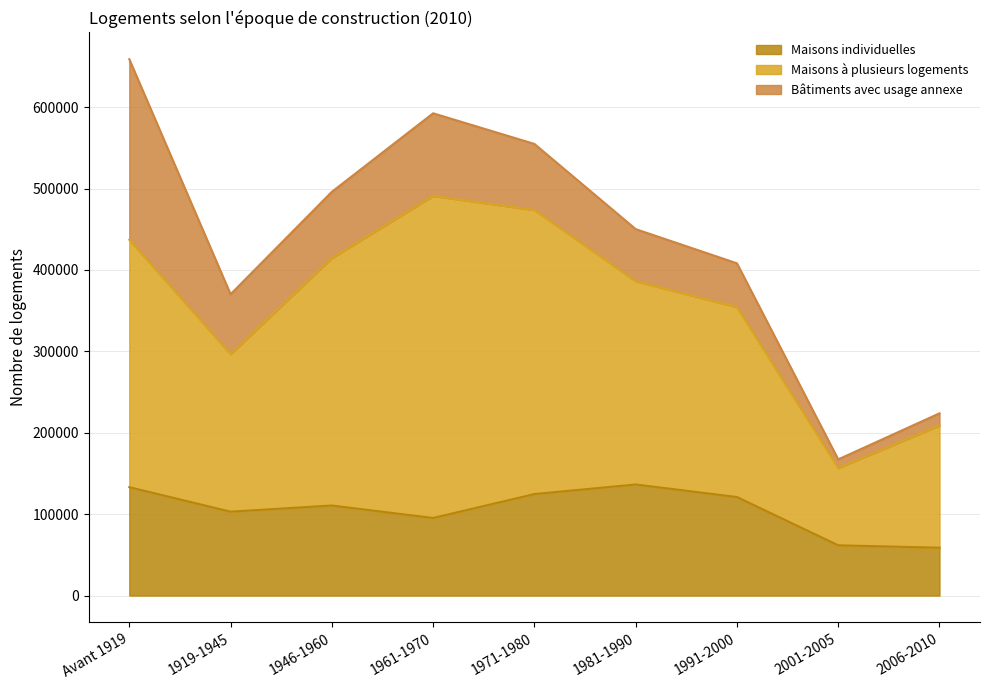

What is the approximate value of Maisons individuelles at 1981-1990, to the nearest 50?

136500